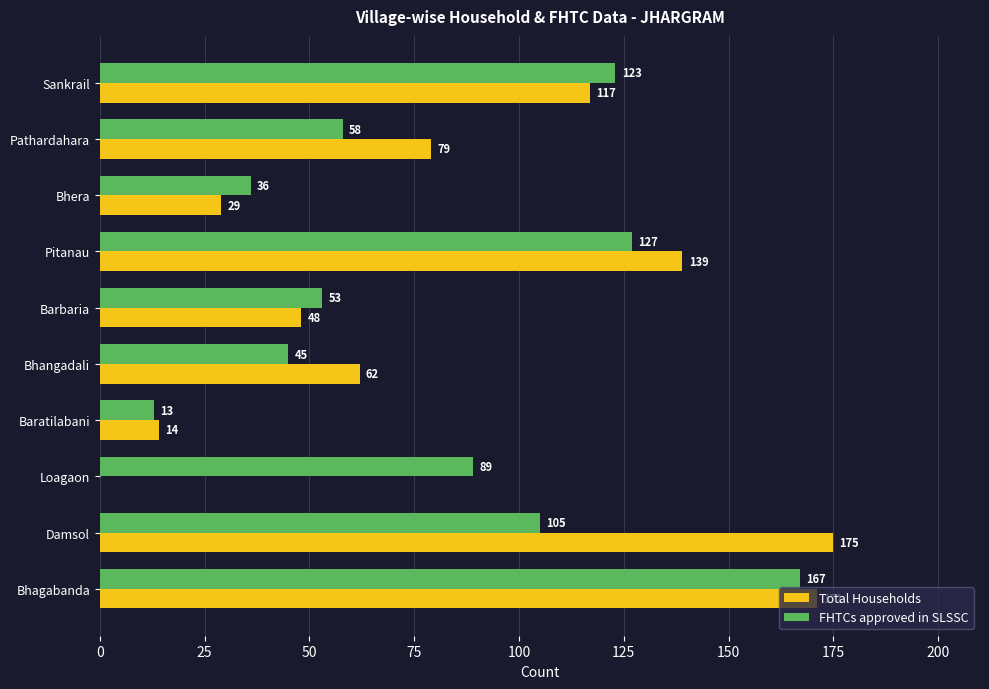

Which series changed the most between Bhagabanda and Pathardahara?

FHTCs approved in SLSSC